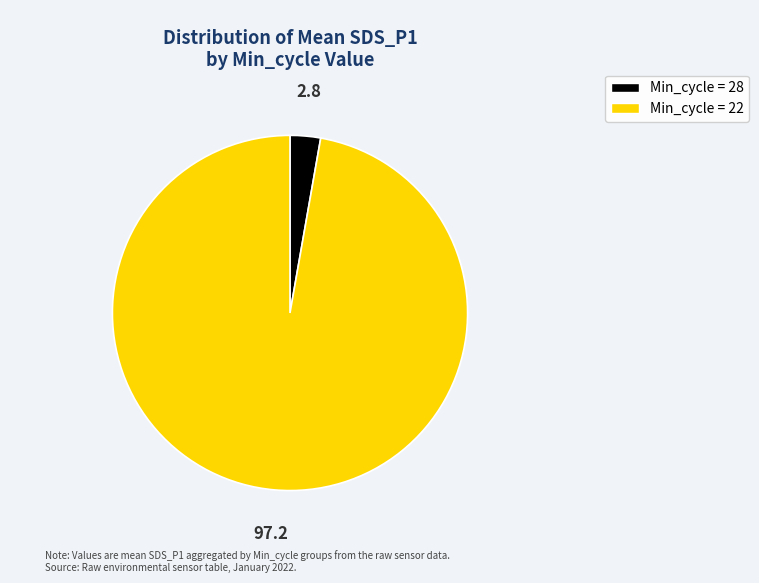

Is there a majority slice in this chart?

Yes